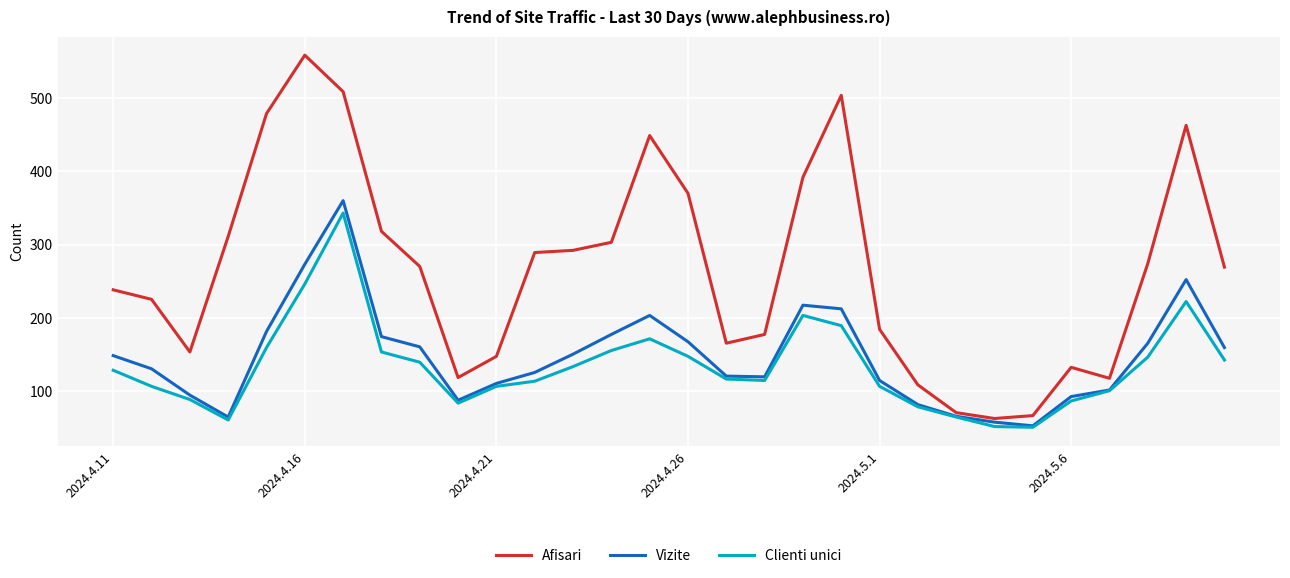

Which series has the largest total across all categories?

Afisari